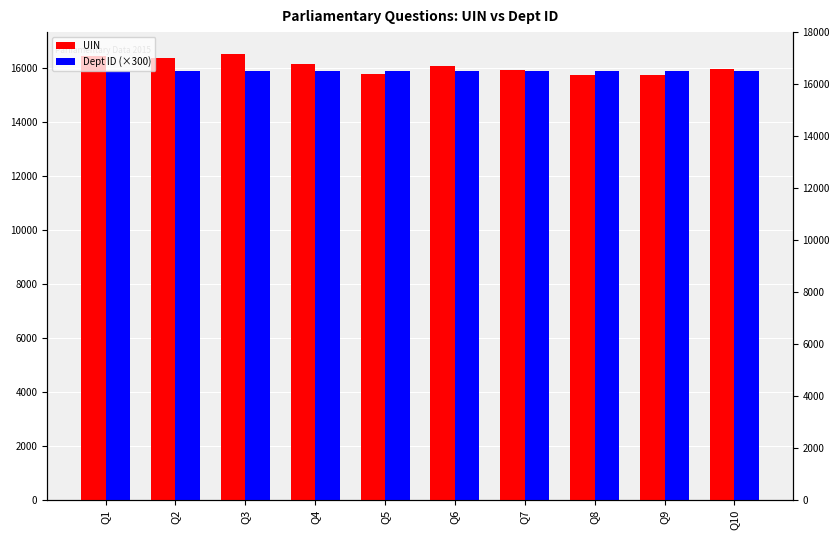

How many data points in UIN are less than 16059?

5